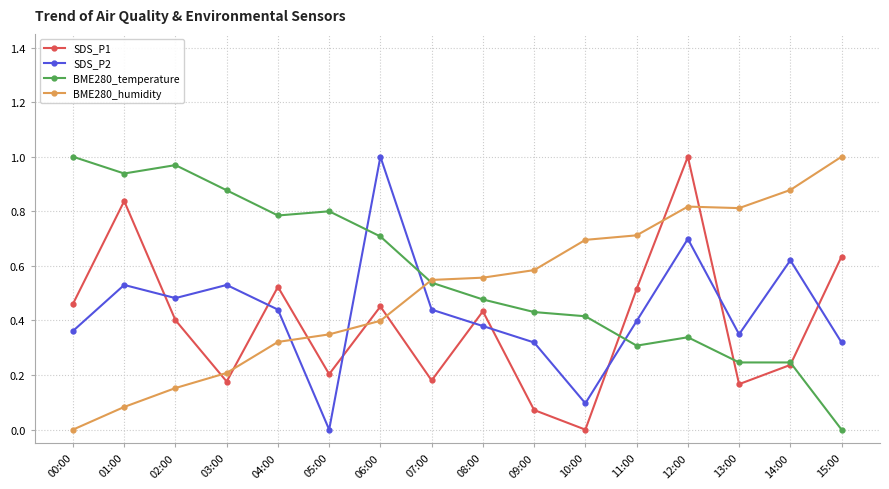

After their last crossing, which series has the higher values: BME280_humidity or SDS_P1?

BME280_humidity